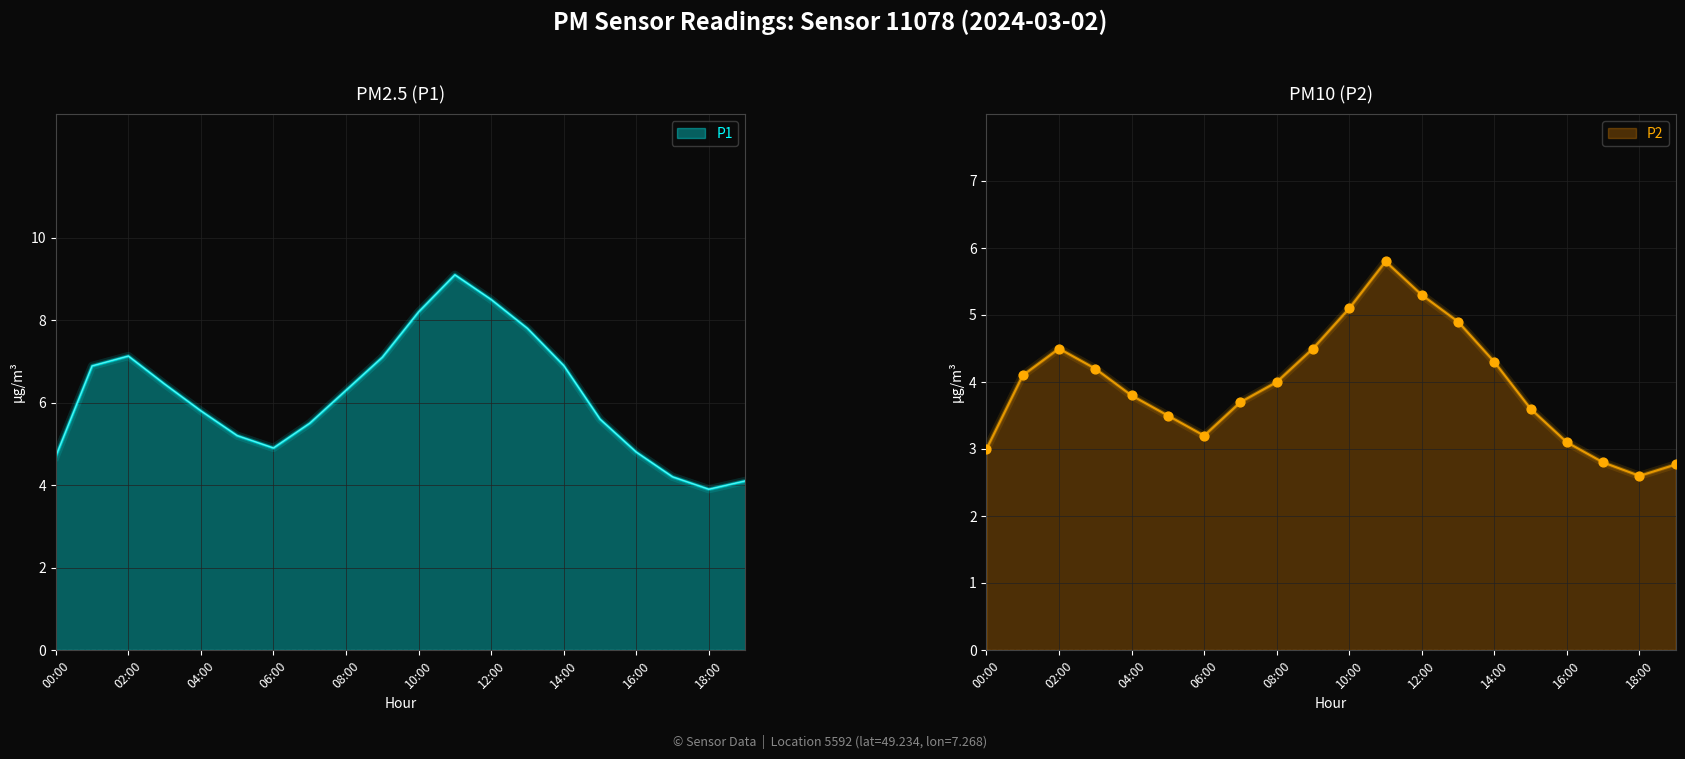

What are all the series names shown in the legend?

P1, P2